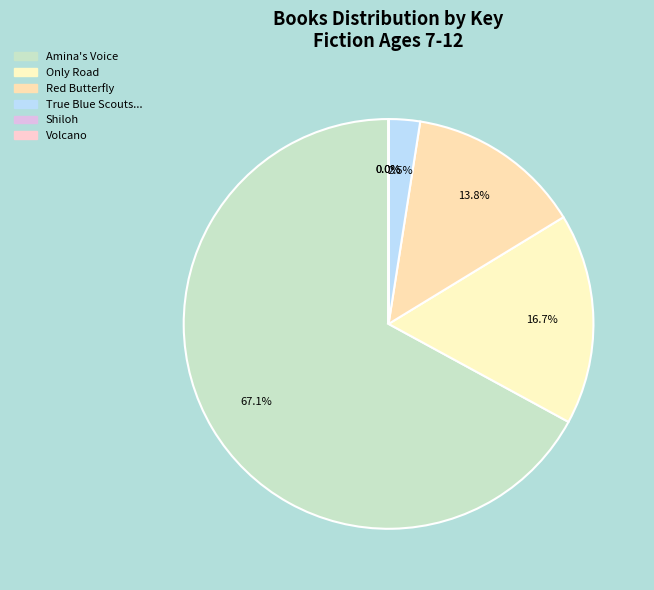

Which slice is the smallest?

Shiloh